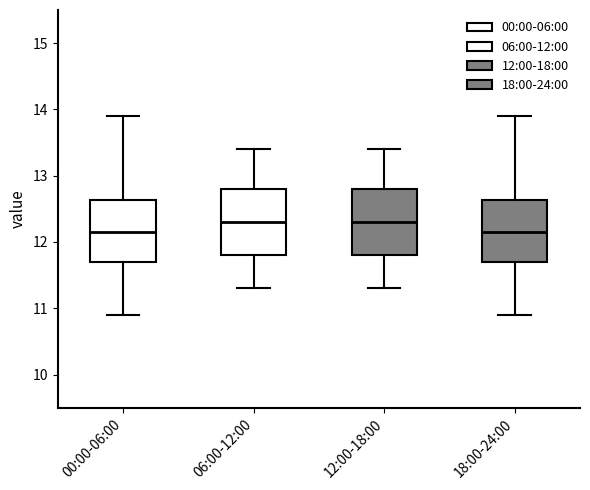

Reading left to right, read every box against the y-axis: the position of its median line, the range the box covers, and the ends of its whiskers. The values are not printed on the chart, so give them approximately, as read against the axis.

00:00-06:00: median 12.2, box 11.7 to 12.6, whiskers 10.9 to 13.9
06:00-12:00: median 12.3, box 11.8 to 12.8, whiskers 11.3 to 13.4
12:00-18:00: median 12.3, box 11.8 to 12.8, whiskers 11.3 to 13.4
18:00-24:00: median 12.2, box 11.7 to 12.6, whiskers 10.9 to 13.9